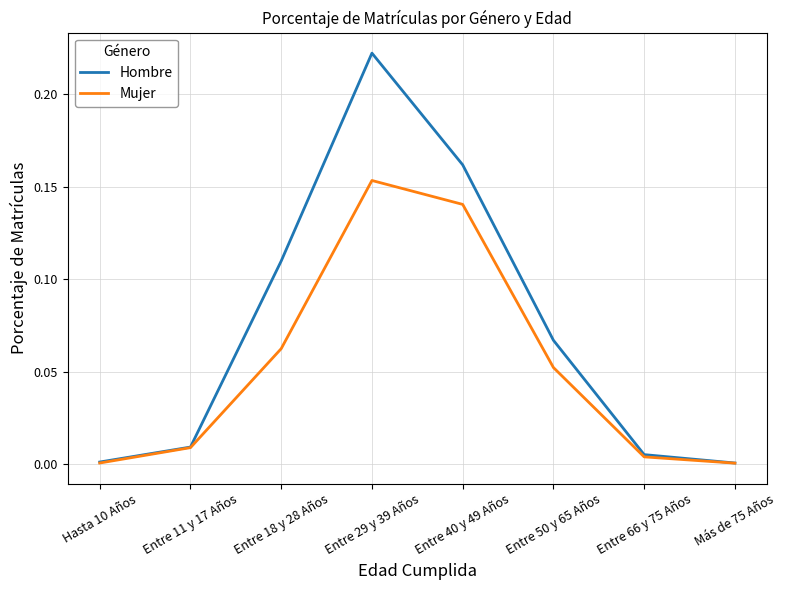

The value of Mujer at Más de 75 Años is 0.0. True or false?

True